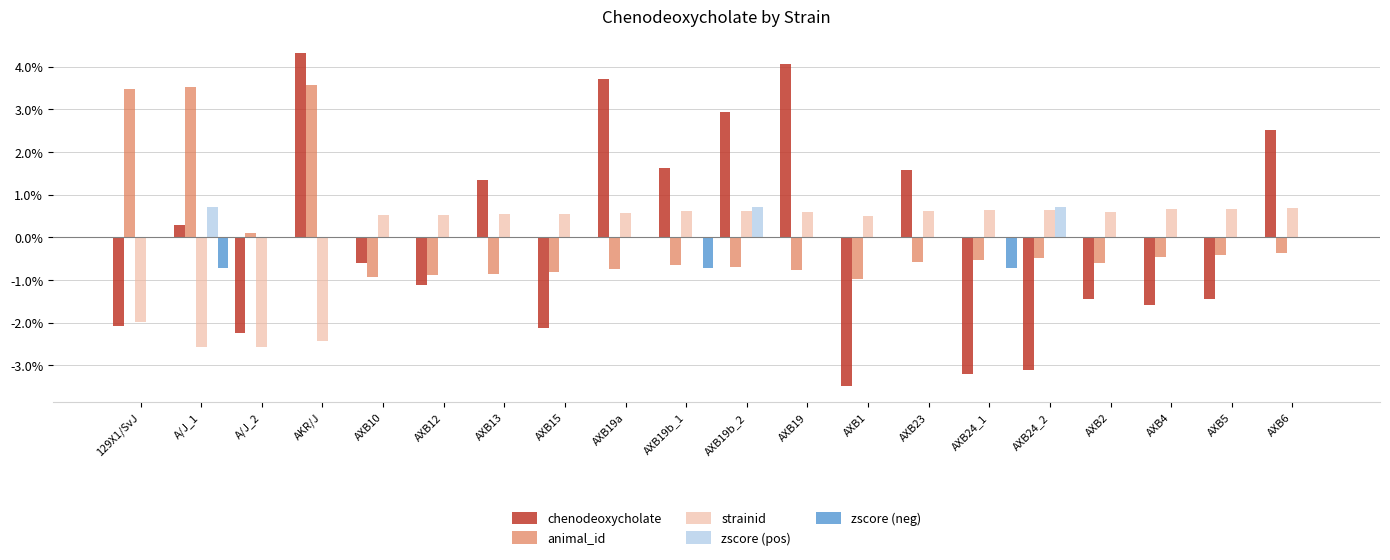

Which series changed the most between AXB19b_2 and AXB5?

chenodeoxycholate